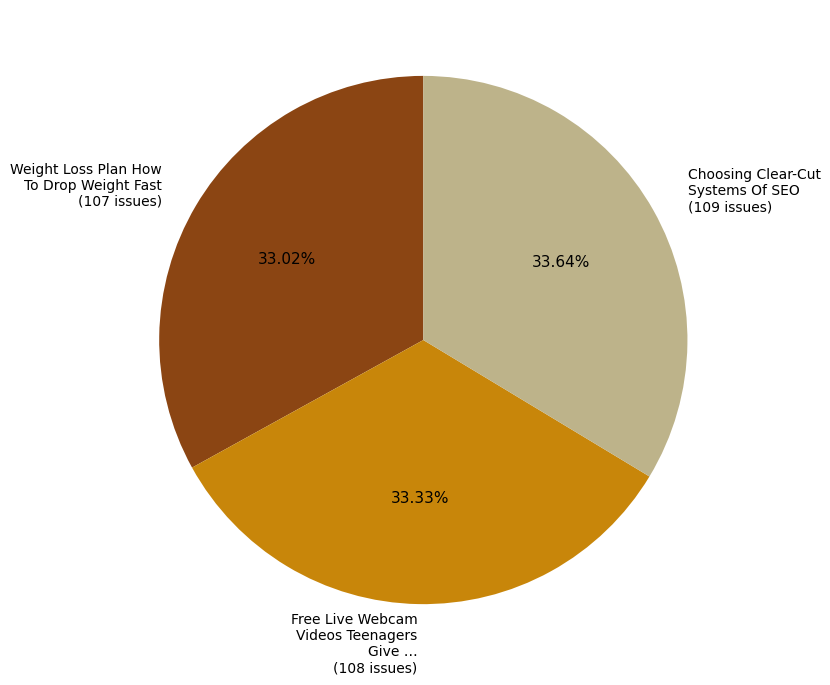

Count the number of slices in the pie.

3